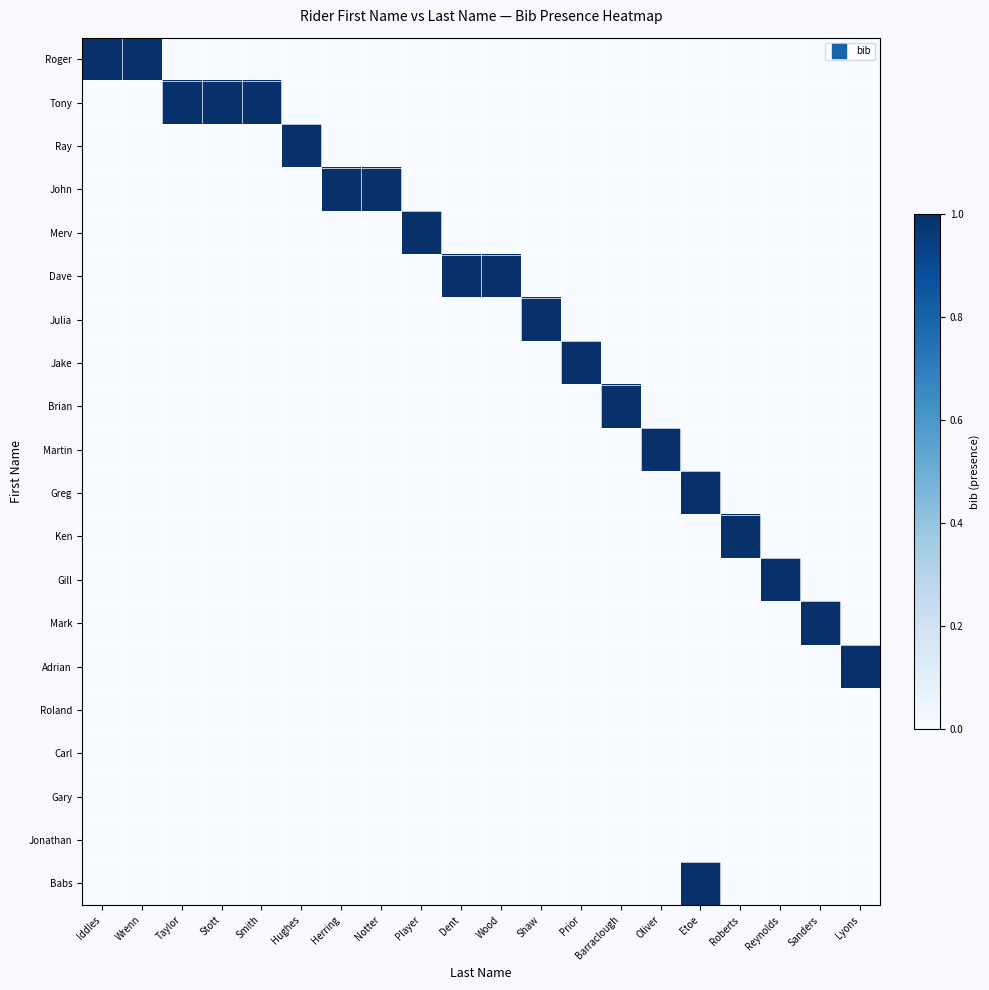

Reading left to right, transcribe all the data shown in this chart.

Roger: Iddles=1	Wrenn=1	Taylor=0	Stott=0	Smith=0	Hughes=0	Herring=0	Notter=0	Player=0	Dent=0	Wood=0	Shaw=0	Prior=0	Barraclough=0	Oliver=0	Etoe=0	Roberts=0	Reynolds=0	Sanders=0	Lyons=0
Tony: Iddles=0	Wrenn=0	Taylor=1	Stott=1	Smith=1	Hughes=0	Herring=0	Notter=0	Player=0	Dent=0	Wood=0	Shaw=0	Prior=0	Barraclough=0	Oliver=0	Etoe=0	Roberts=0	Reynolds=0	Sanders=0	Lyons=0
Ray: Iddles=0	Wrenn=0	Taylor=0	Stott=0	Smith=0	Hughes=1	Herring=0	Notter=0	Player=0	Dent=0	Wood=0	Shaw=0	Prior=0	Barraclough=0	Oliver=0	Etoe=0	Roberts=0	Reynolds=0	Sanders=0	Lyons=0
John: Iddles=0	Wrenn=0	Taylor=0	Stott=0	Smith=0	Hughes=0	Herring=1	Notter=1	Player=0	Dent=0	Wood=0	Shaw=0	Prior=0	Barraclough=0	Oliver=0	Etoe=0	Roberts=0	Reynolds=0	Sanders=0	Lyons=0
Merv: Iddles=0	Wrenn=0	Taylor=0	Stott=0	Smith=0	Hughes=0	Herring=0	Notter=0	Player=1	Dent=0	Wood=0	Shaw=0	Prior=0	Barraclough=0	Oliver=0	Etoe=0	Roberts=0	Reynolds=0	Sanders=0	Lyons=0
Dave: Iddles=0	Wrenn=0	Taylor=0	Stott=0	Smith=0	Hughes=0	Herring=0	Notter=0	Player=0	Dent=1	Wood=1	Shaw=0	Prior=0	Barraclough=0	Oliver=0	Etoe=0	Roberts=0	Reynolds=0	Sanders=0	Lyons=0
Julia: Iddles=0	Wrenn=0	Taylor=0	Stott=0	Smith=0	Hughes=0	Herring=0	Notter=0	Player=0	Dent=0	Wood=0	Shaw=1	Prior=0	Barraclough=0	Oliver=0	Etoe=0	Roberts=0	Reynolds=0	Sanders=0	Lyons=0
Jake: Iddles=0	Wrenn=0	Taylor=0	Stott=0	Smith=0	Hughes=0	Herring=0	Notter=0	Player=0	Dent=0	Wood=0	Shaw=0	Prior=1	Barraclough=0	Oliver=0	Etoe=0	Roberts=0	Reynolds=0	Sanders=0	Lyons=0
Brian: Iddles=0	Wrenn=0	Taylor=0	Stott=0	Smith=0	Hughes=0	Herring=0	Notter=0	Player=0	Dent=0	Wood=0	Shaw=0	Prior=0	Barraclough=1	Oliver=0	Etoe=0	Roberts=0	Reynolds=0	Sanders=0	Lyons=0
Martin: Iddles=0	Wrenn=0	Taylor=0	Stott=0	Smith=0	Hughes=0	Herring=0	Notter=0	Player=0	Dent=0	Wood=0	Shaw=0	Prior=0	Barraclough=0	Oliver=1	Etoe=0	Roberts=0	Reynolds=0	Sanders=0	Lyons=0
Greg: Iddles=0	Wrenn=0	Taylor=0	Stott=0	Smith=0	Hughes=0	Herring=0	Notter=0	Player=0	Dent=0	Wood=0	Shaw=0	Prior=0	Barraclough=0	Oliver=0	Etoe=1	Roberts=0	Reynolds=0	Sanders=0	Lyons=0
Ken: Iddles=0	Wrenn=0	Taylor=0	Stott=0	Smith=0	Hughes=0	Herring=0	Notter=0	Player=0	Dent=0	Wood=0	Shaw=0	Prior=0	Barraclough=0	Oliver=0	Etoe=0	Roberts=1	Reynolds=0	Sanders=0	Lyons=0
Gill: Iddles=0	Wrenn=0	Taylor=0	Stott=0	Smith=0	Hughes=0	Herring=0	Notter=0	Player=0	Dent=0	Wood=0	Shaw=0	Prior=0	Barraclough=0	Oliver=0	Etoe=0	Roberts=0	Reynolds=1	Sanders=0	Lyons=0
Mark: Iddles=0	Wrenn=0	Taylor=0	Stott=0	Smith=0	Hughes=0	Herring=0	Notter=0	Player=0	Dent=0	Wood=0	Shaw=0	Prior=0	Barraclough=0	Oliver=0	Etoe=0	Roberts=0	Reynolds=0	Sanders=1	Lyons=0
Adrian: Iddles=0	Wrenn=0	Taylor=0	Stott=0	Smith=0	Hughes=0	Herring=0	Notter=0	Player=0	Dent=0	Wood=0	Shaw=0	Prior=0	Barraclough=0	Oliver=0	Etoe=0	Roberts=0	Reynolds=0	Sanders=0	Lyons=1
Roland: Iddles=0	Wrenn=0	Taylor=0	Stott=0	Smith=0	Hughes=0	Herring=0	Notter=0	Player=0	Dent=0	Wood=0	Shaw=0	Prior=0	Barraclough=0	Oliver=0	Etoe=0	Roberts=0	Reynolds=0	Sanders=0	Lyons=0
Carl: Iddles=0	Wrenn=0	Taylor=0	Stott=0	Smith=0	Hughes=0	Herring=0	Notter=0	Player=0	Dent=0	Wood=0	Shaw=0	Prior=0	Barraclough=0	Oliver=0	Etoe=0	Roberts=0	Reynolds=0	Sanders=0	Lyons=0
Gary: Iddles=0	Wrenn=0	Taylor=0	Stott=0	Smith=0	Hughes=0	Herring=0	Notter=0	Player=0	Dent=0	Wood=0	Shaw=0	Prior=0	Barraclough=0	Oliver=0	Etoe=0	Roberts=0	Reynolds=0	Sanders=0	Lyons=0
Jonathan: Iddles=0	Wrenn=0	Taylor=0	Stott=0	Smith=0	Hughes=0	Herring=0	Notter=0	Player=0	Dent=0	Wood=0	Shaw=0	Prior=0	Barraclough=0	Oliver=0	Etoe=0	Roberts=0	Reynolds=0	Sanders=0	Lyons=0
Babs: Iddles=0	Wrenn=0	Taylor=0	Stott=0	Smith=0	Hughes=0	Herring=0	Notter=0	Player=0	Dent=0	Wood=0	Shaw=0	Prior=0	Barraclough=0	Oliver=0	Etoe=1	Roberts=0	Reynolds=0	Sanders=0	Lyons=0